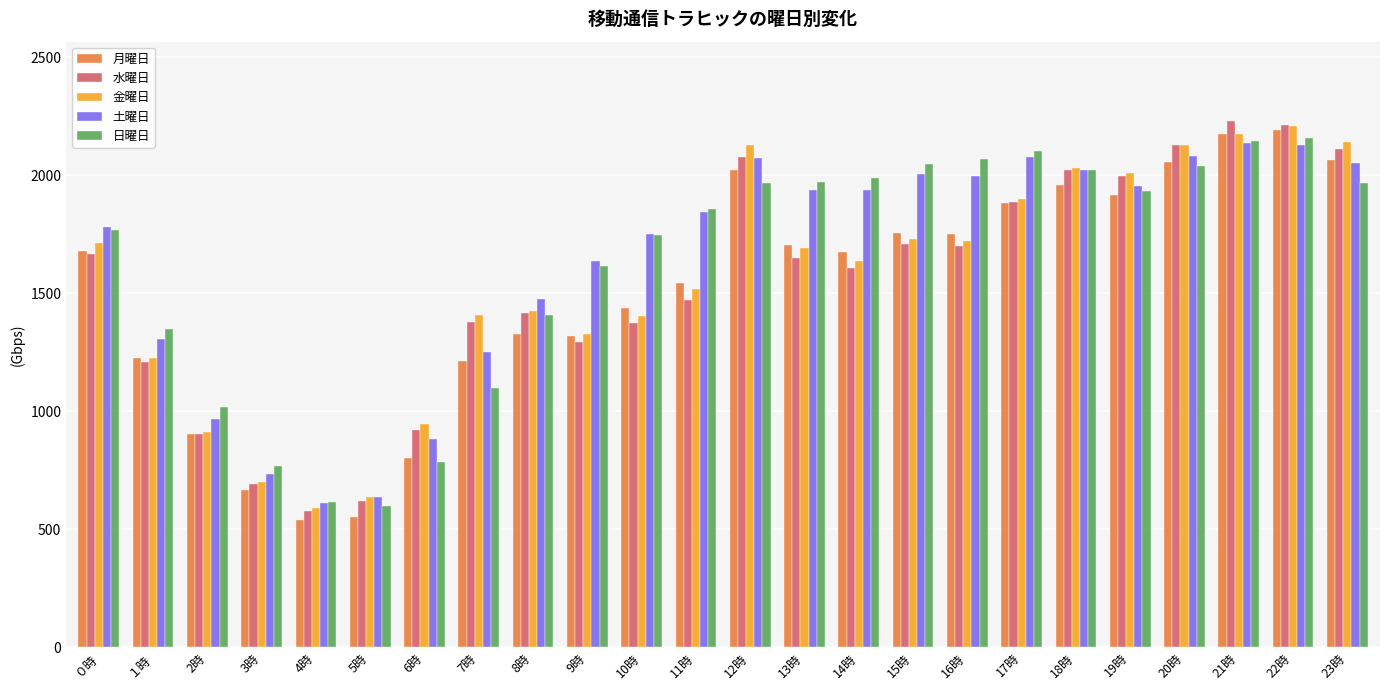

Is the value of 日曜日 at 14時 greater than the value of 金曜日 at 6時?

Yes